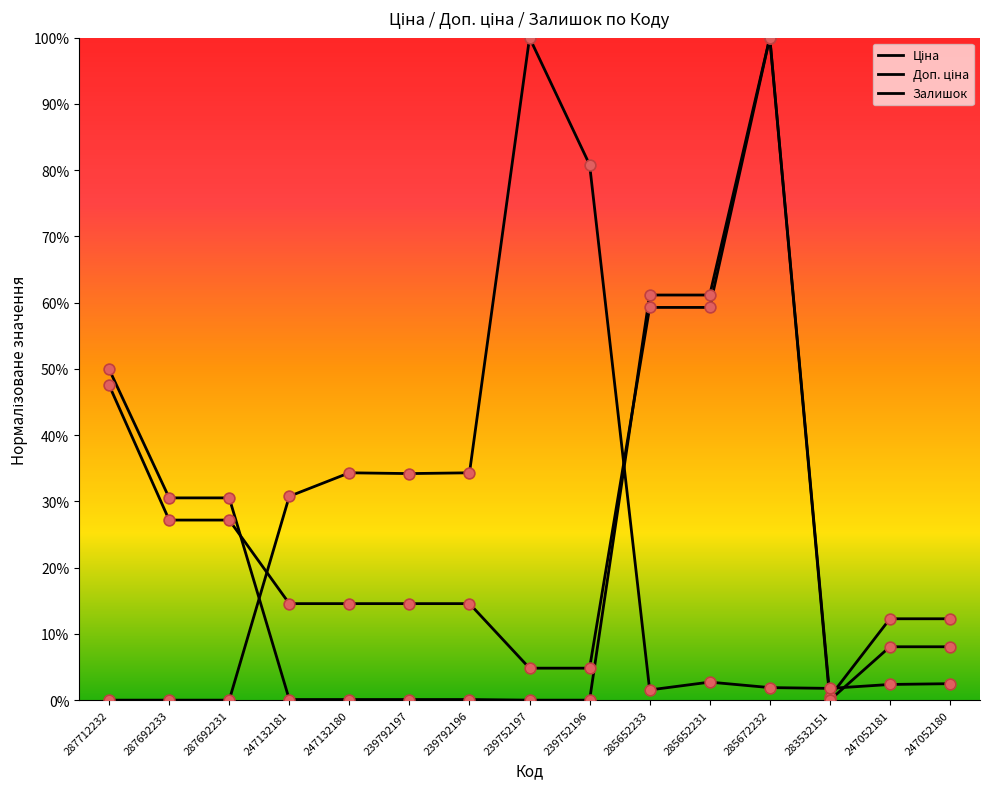

Does the chart have visible grid lines?

No